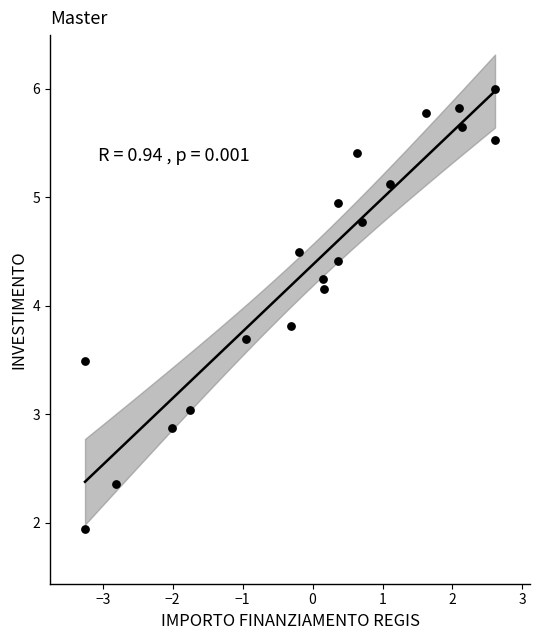

What is the range of X values (max minus min)?

5.9